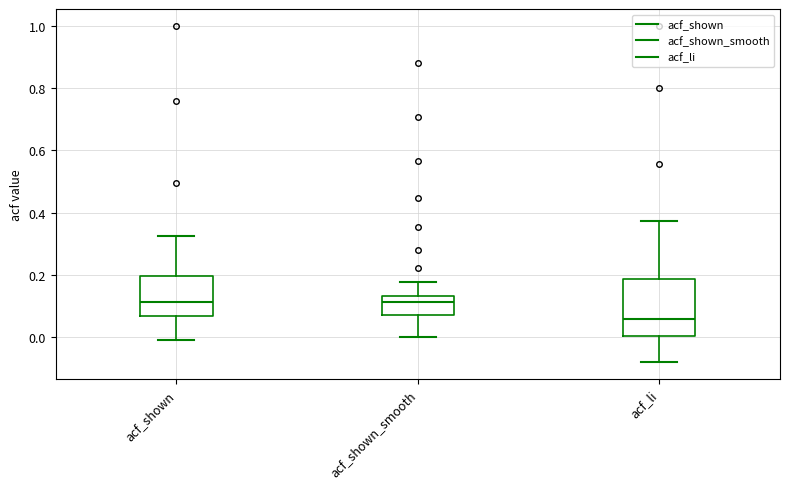

Comparing the boxes themselves (not the whiskers), which one is the tallest?

acf_li